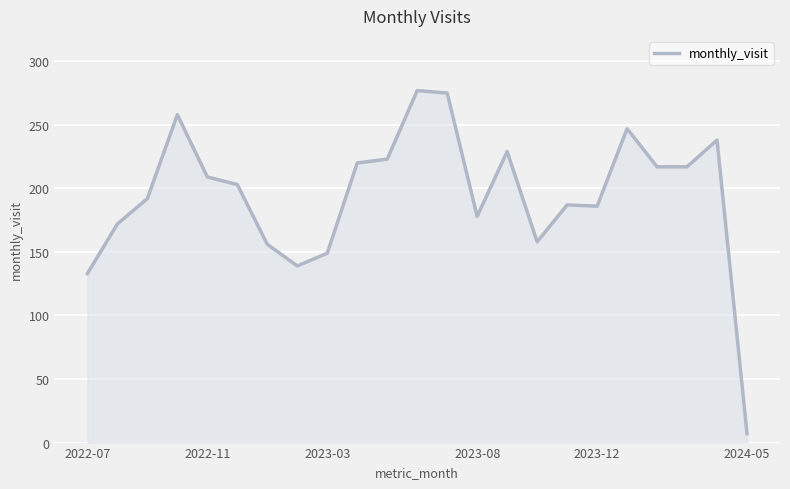

How many distinct data groups are displayed?

1